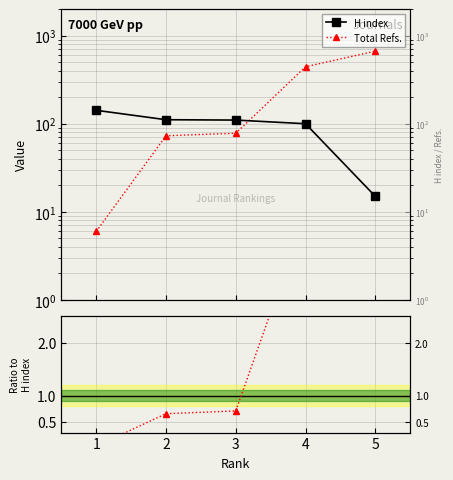

Does the chart display data point markers on the line(s)?

Yes